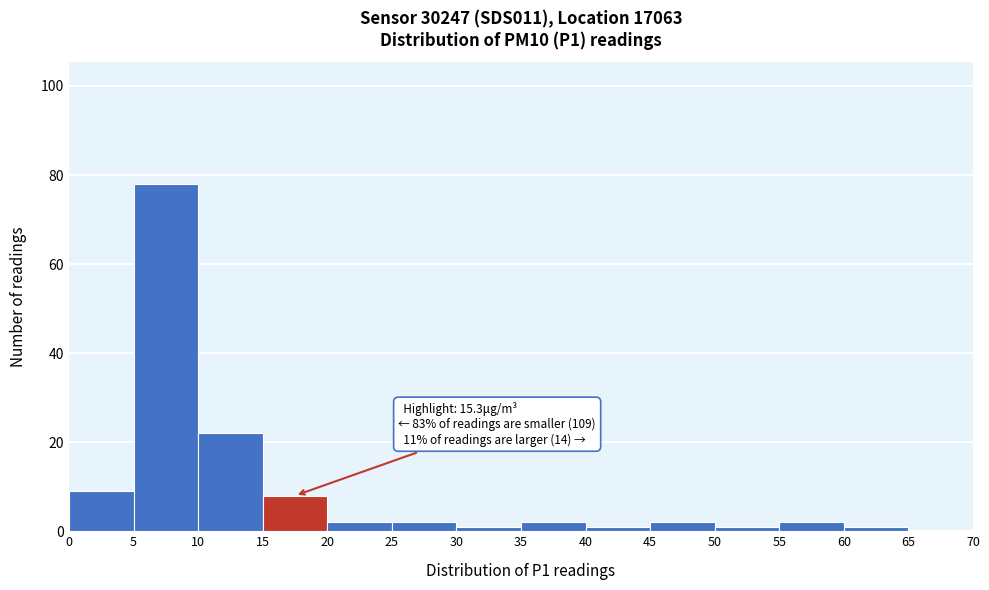

Over which range of the x-axis is the bar tallest?

5 to 10